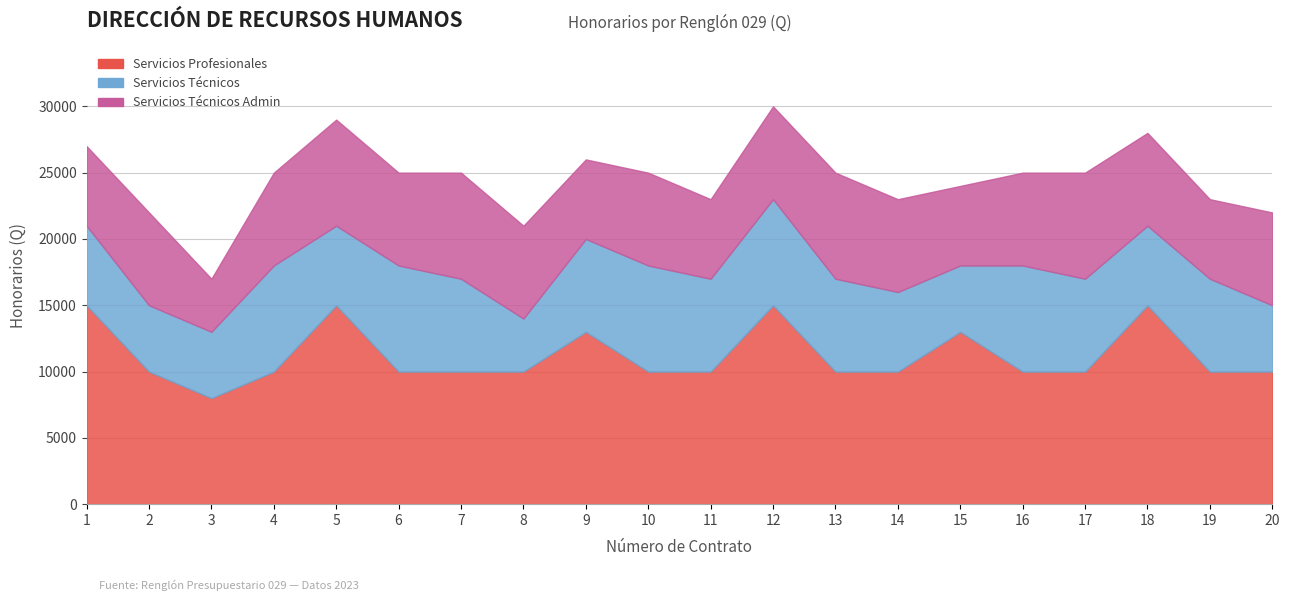

What is the difference between the Servicios Profesionales values at 7 and 3?

2000